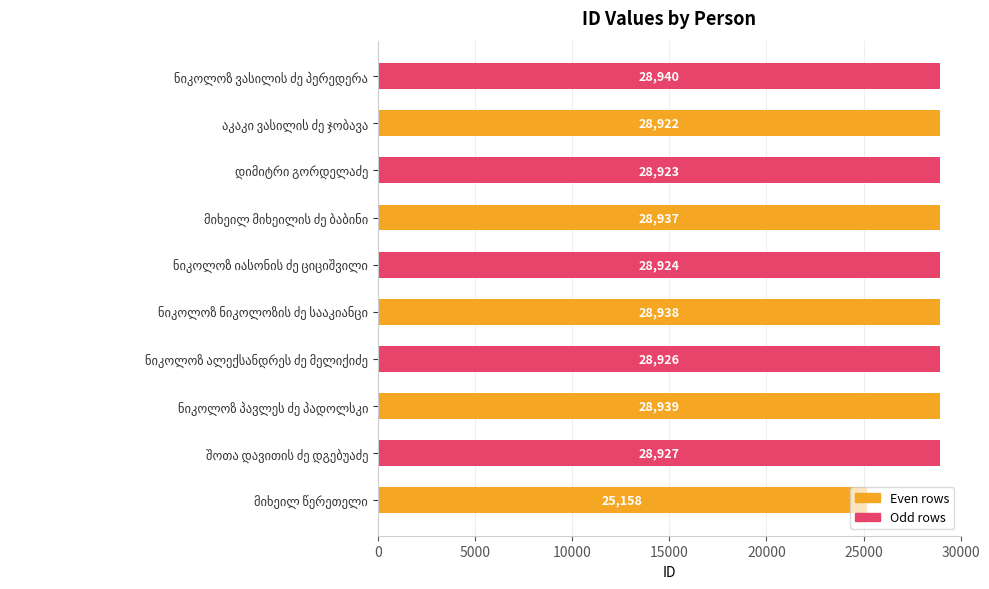

Does the chart contain stacked bars?

No